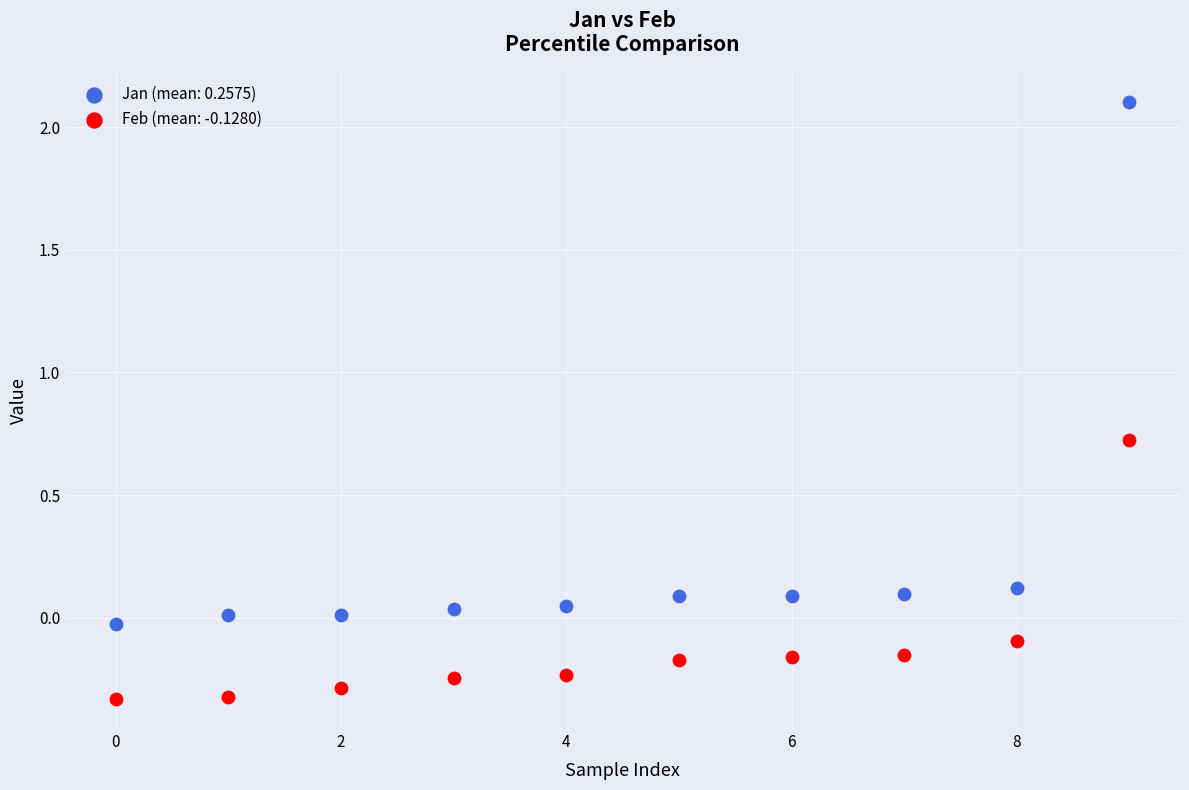

Which series has the widest spread of Y values?

Jan (mean: 0.2575)